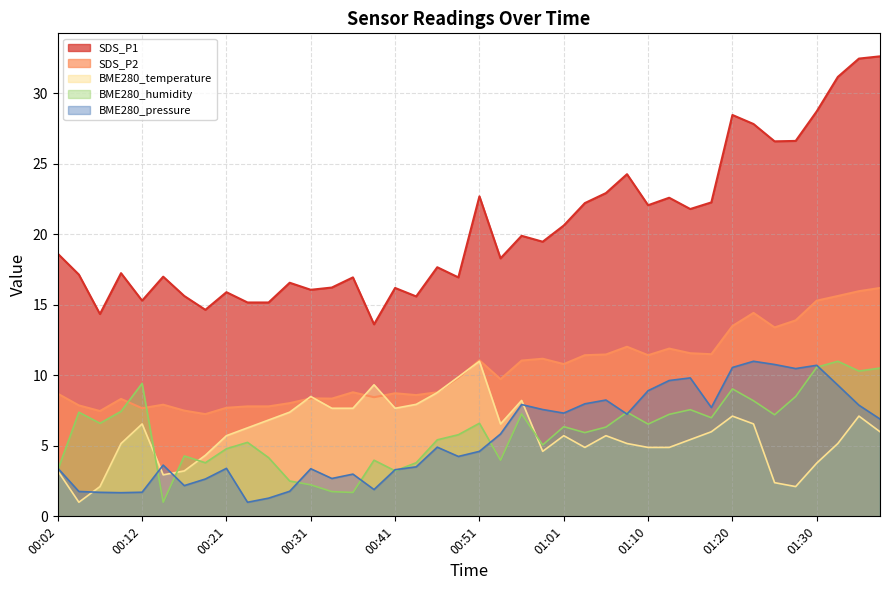

How many values in the SDS_P1 series exceed 18?

21